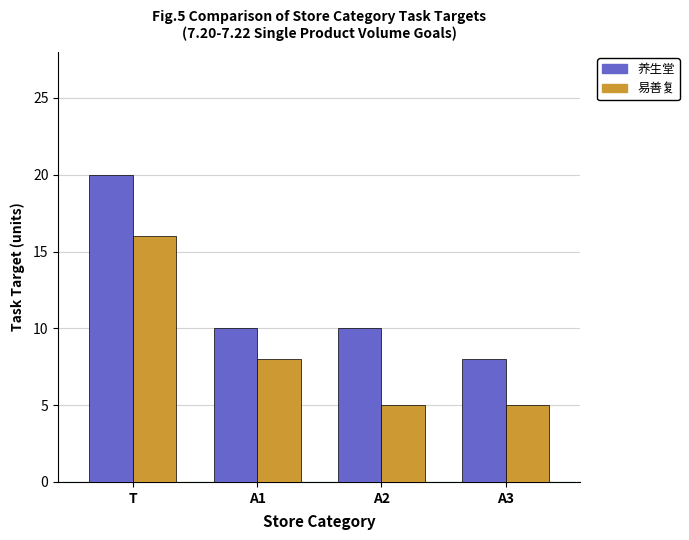

Read the 养生堂 value at A1, to the nearest 5.

10